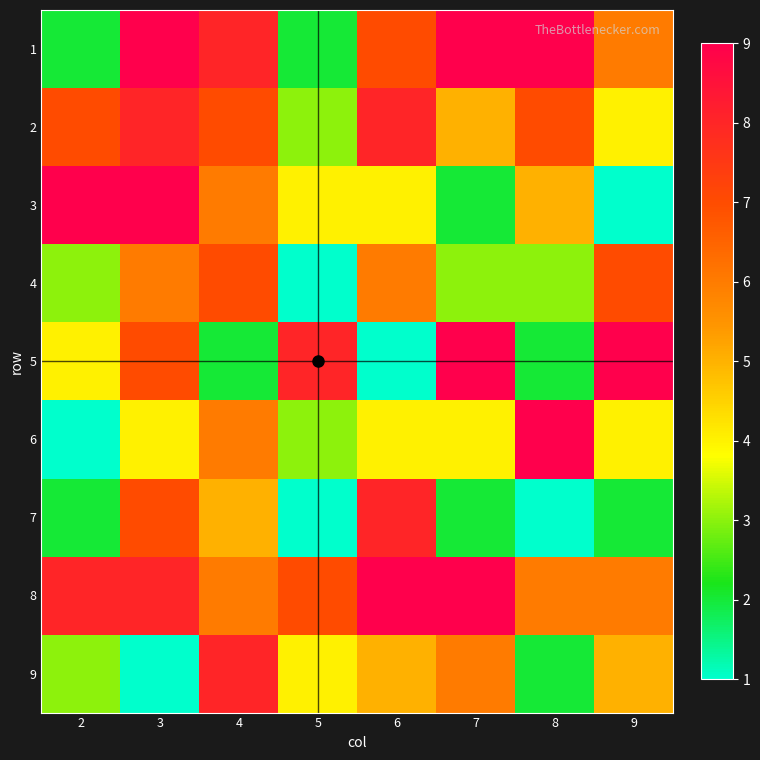

List the series in order of their peak value, highest first.

1, 3, 5, 6, 8, 2, 7, 9, 4